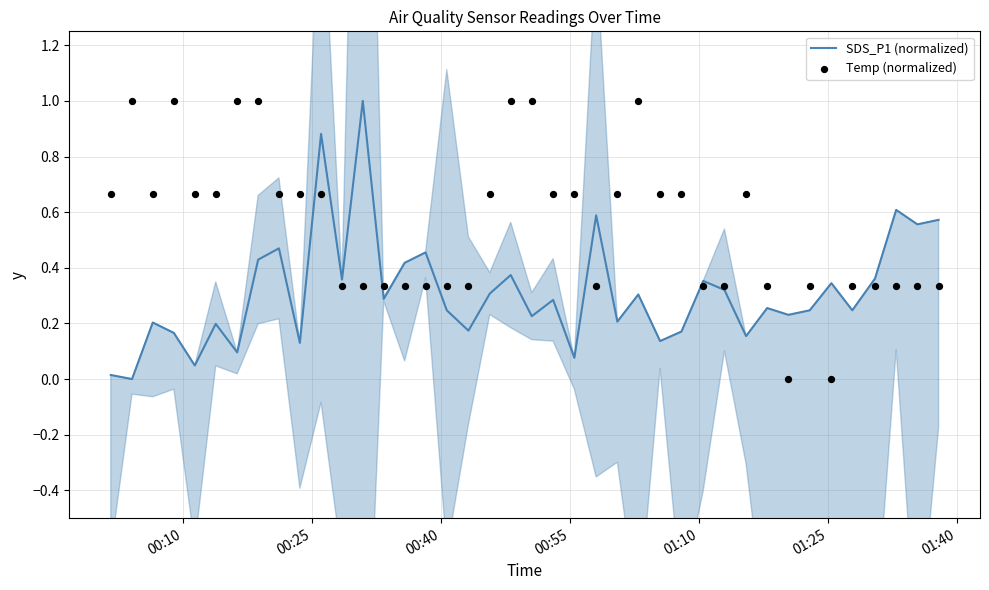

Which series contains the highest Y value?

SDS_P1 (normalized)